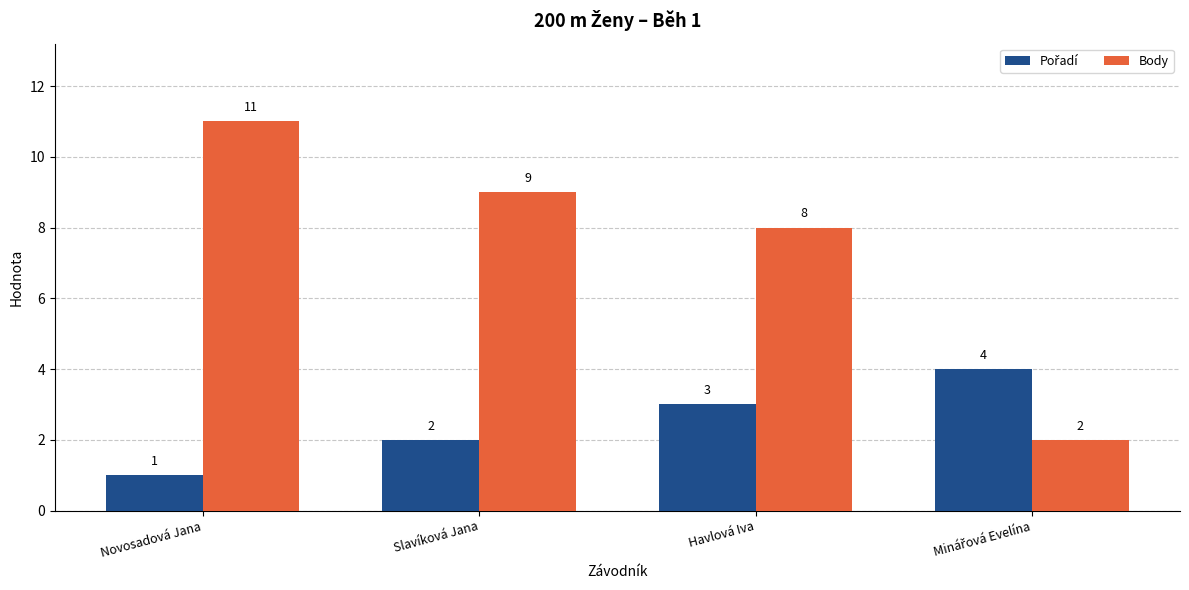

At which category does the chart reach its minimum across all series?

Novosadová Jana